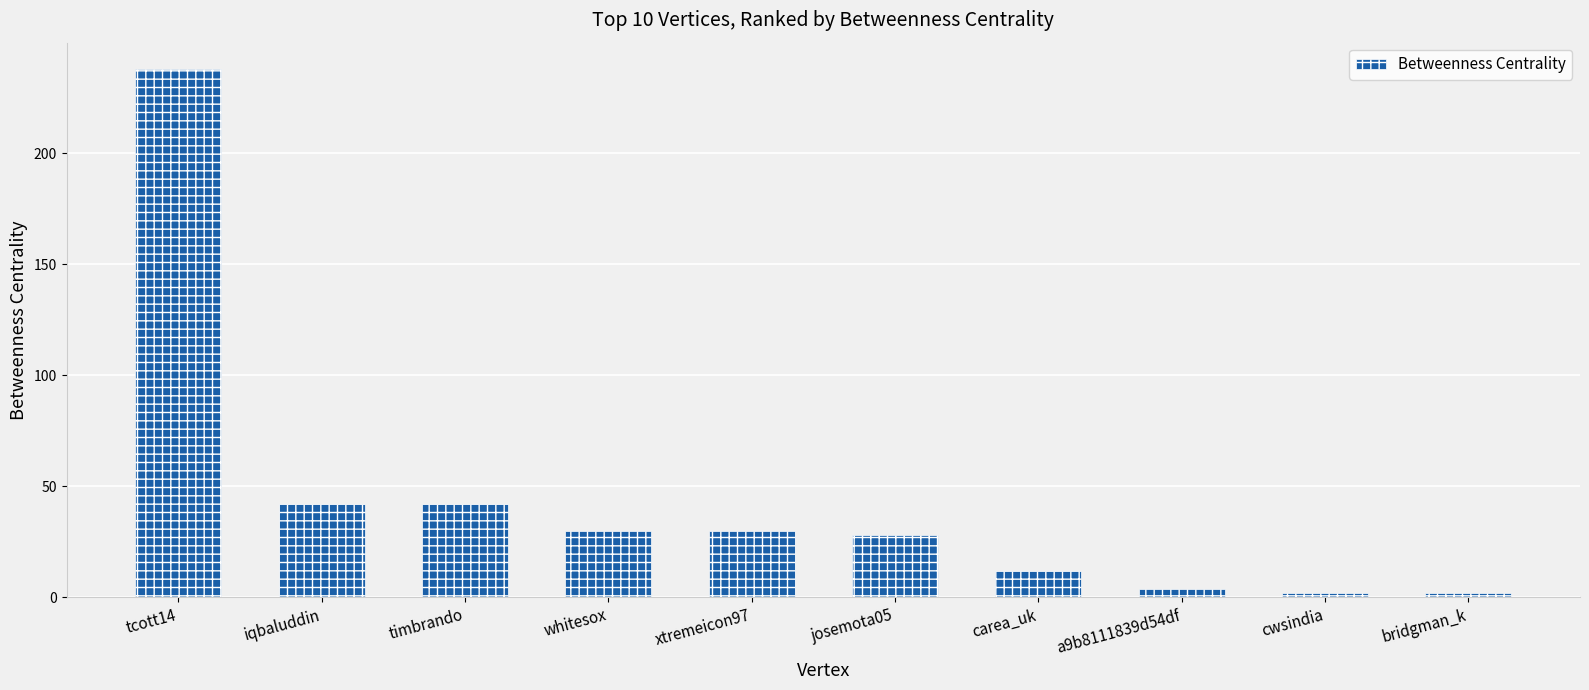

True or false: the data shows 48 at josemota05.

False